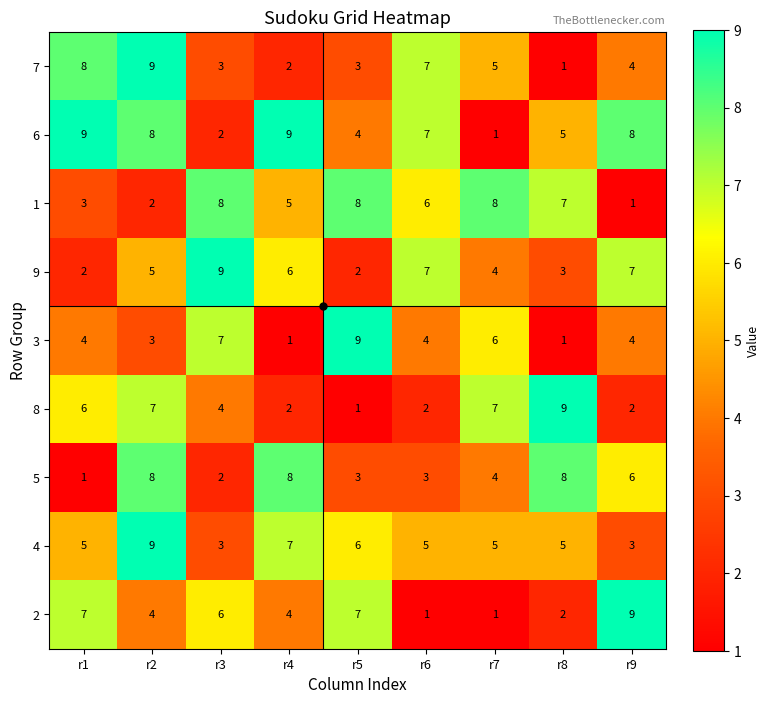

How many data points does each series have?

9